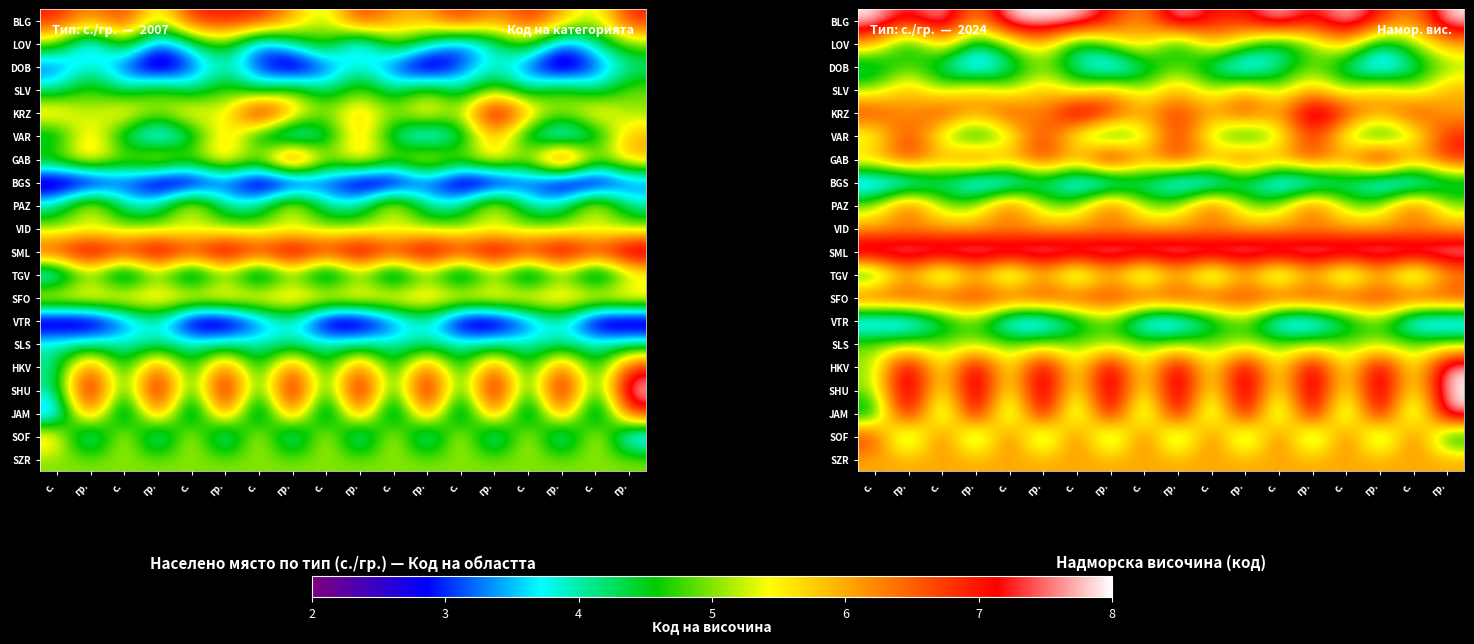

At which category does the chart reach its minimum across all series?

гр.